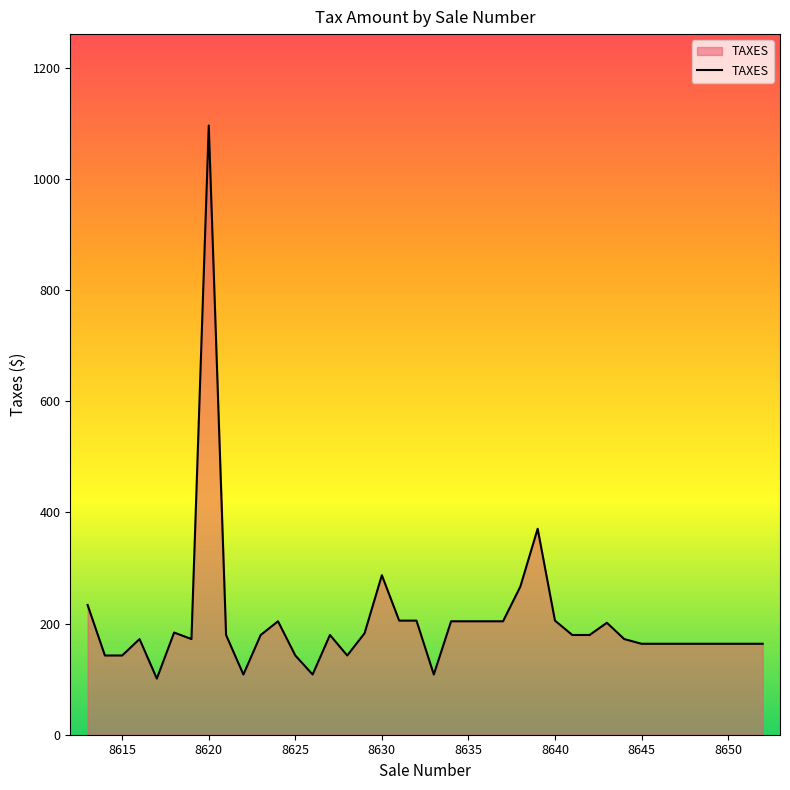

What is the smallest value displayed?

101.0